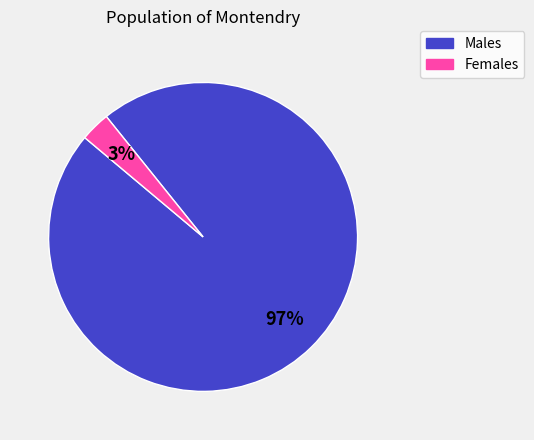

To the nearest percent, what is the difference between the largest and smallest slice percentages?

94%